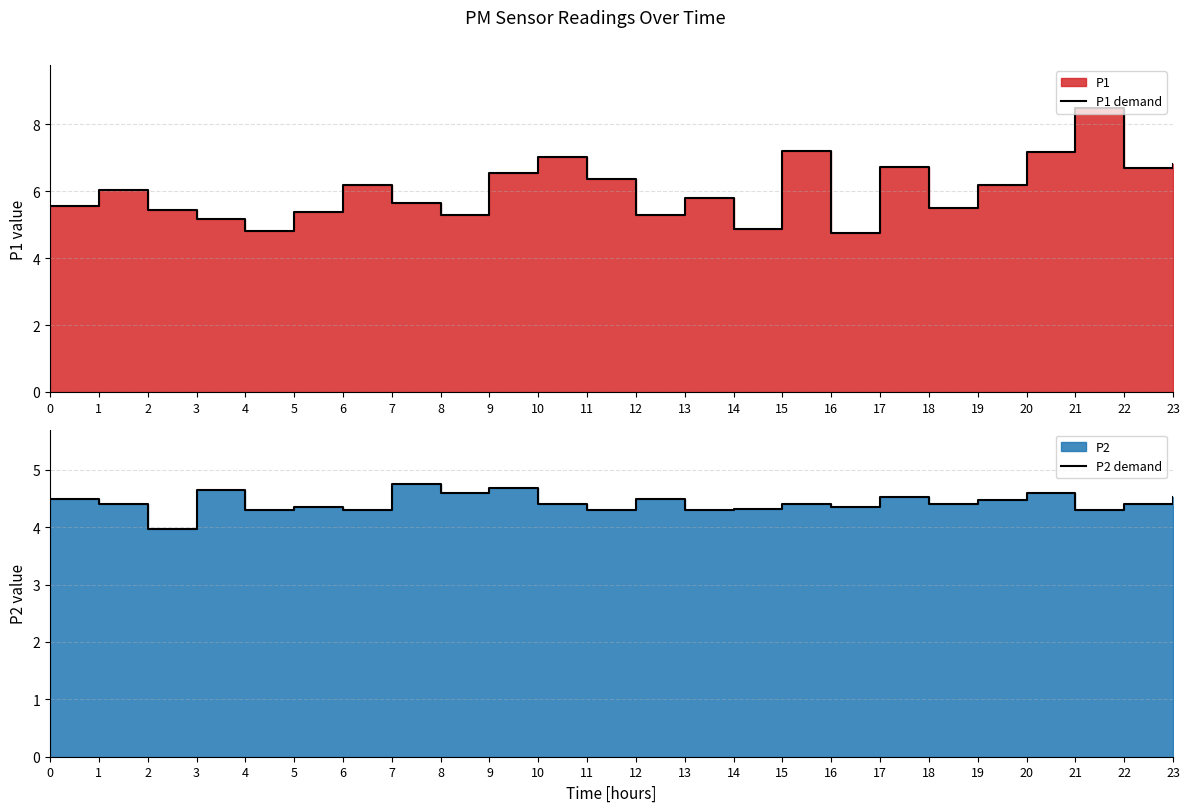

The P1 demand series shows 9.5 at 17. True or false?

False